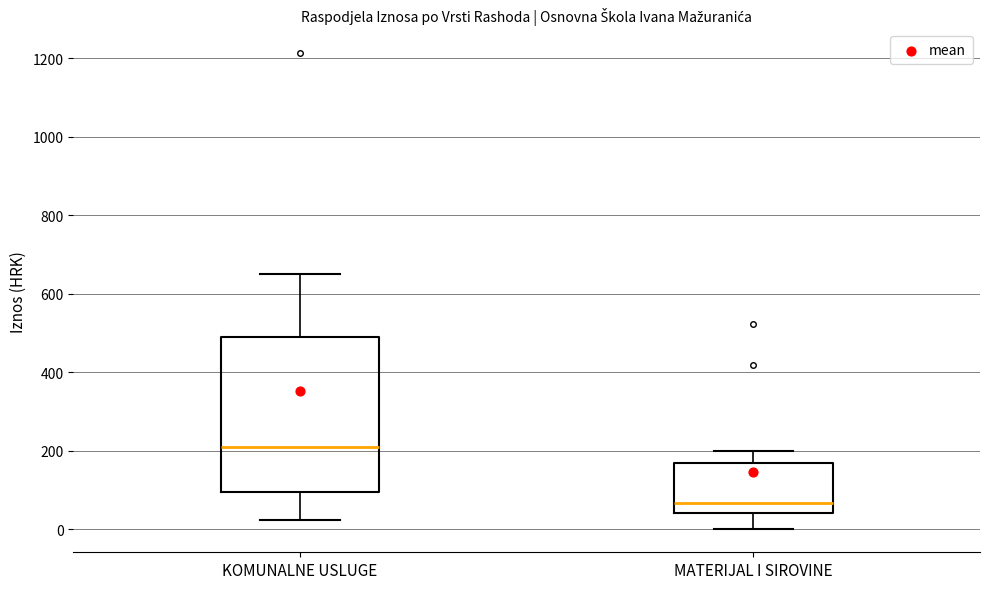

Reading left to right, transcribe this box plot: for each box, give where its median line is, the range the box spans, and where its two whiskers end, as read against the y-axis. The values are not printed on the chart, so give them approximately, as read against the axis.

KOMUNALNE USLUGE: median 220, box 100 to 480, whiskers 20 to 640
MATERIJAL I SIROVINE: median 60, box 40 to 160, whiskers 0 to 200